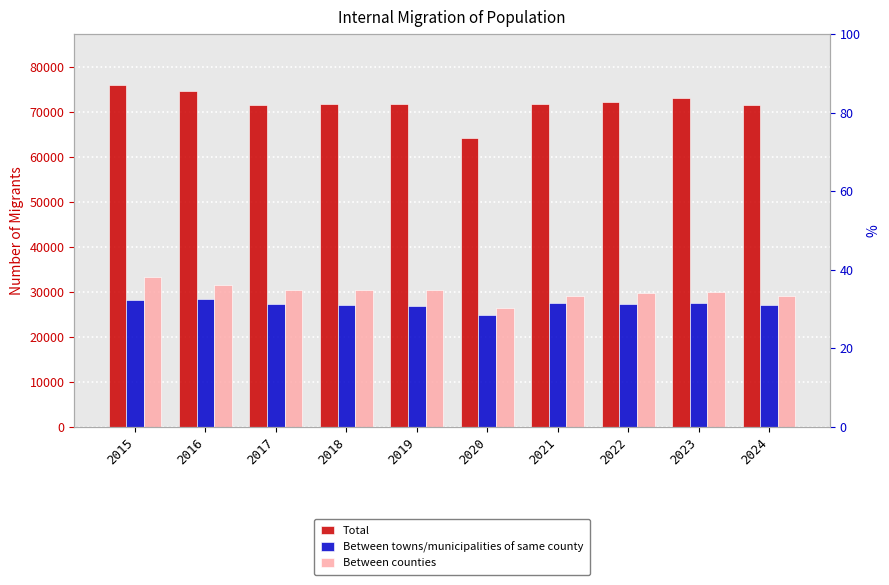

Which category has the highest value across all series?

2015